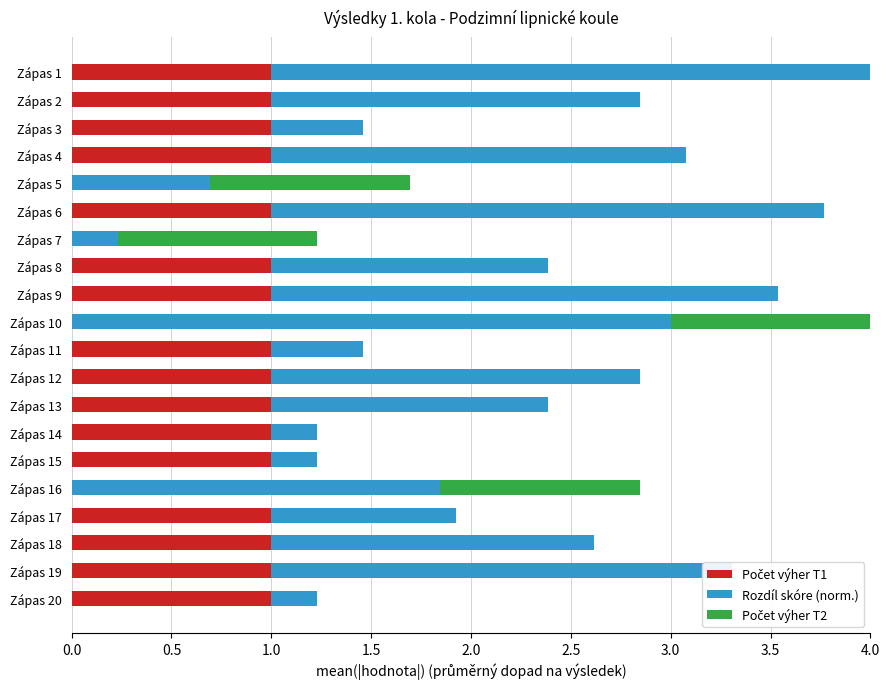

What value does the Počet výher T1 series have at Zápas 4?

1.0